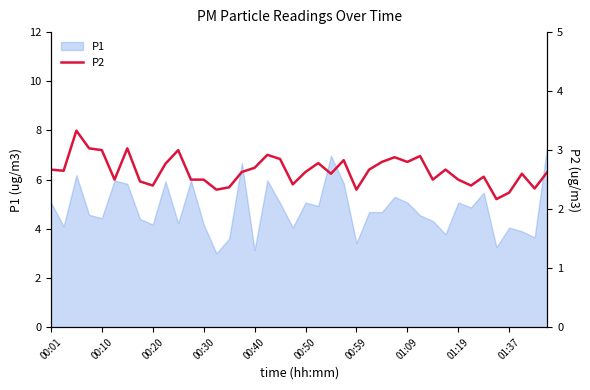

What is the lowest value of the P1 series?

3.0